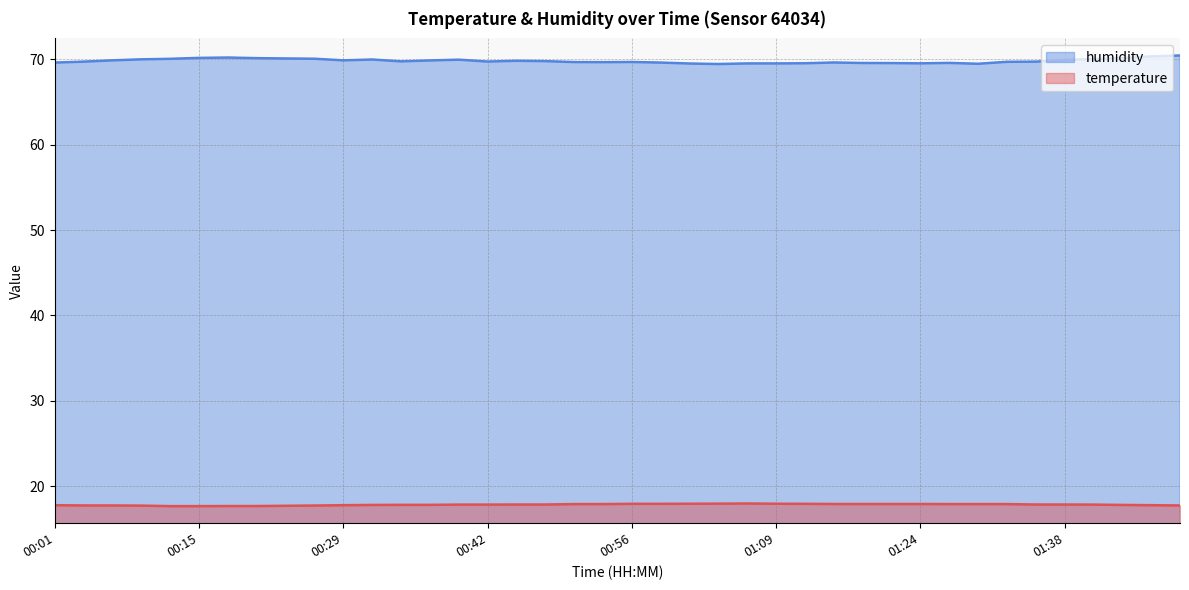

True or false: temperature and humidity cross at least once.

False